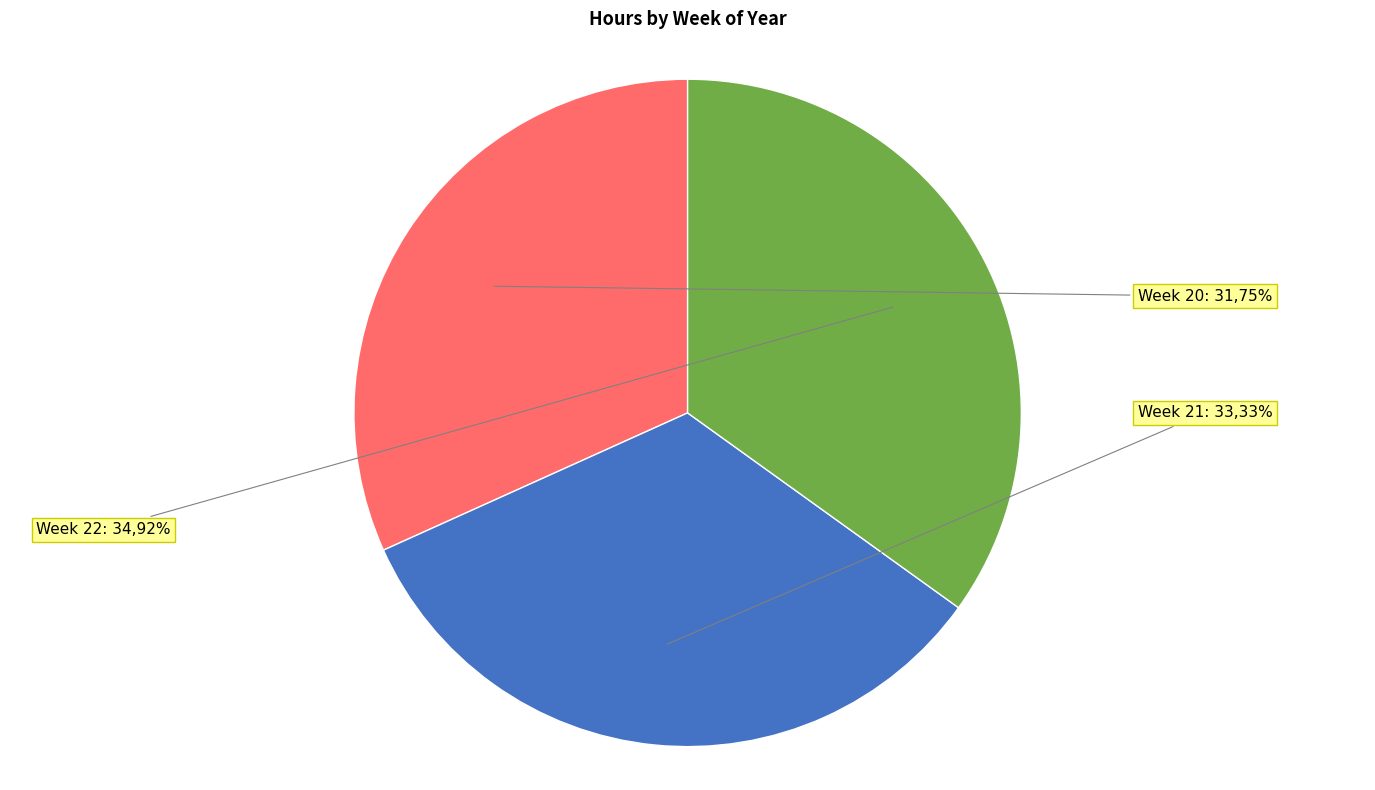

Which slice is the smallest?

Week 20